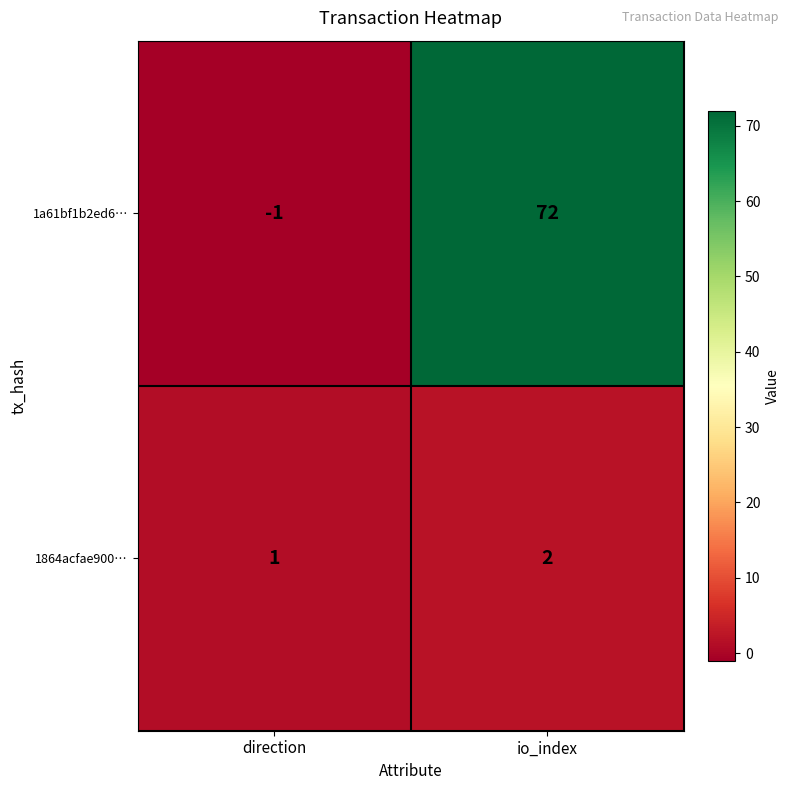

Reading left to right, extract all data points from this chart.

1a61bf1b2ed6…: direction=-1	io_index=72
1864acfae900…: direction=1	io_index=2